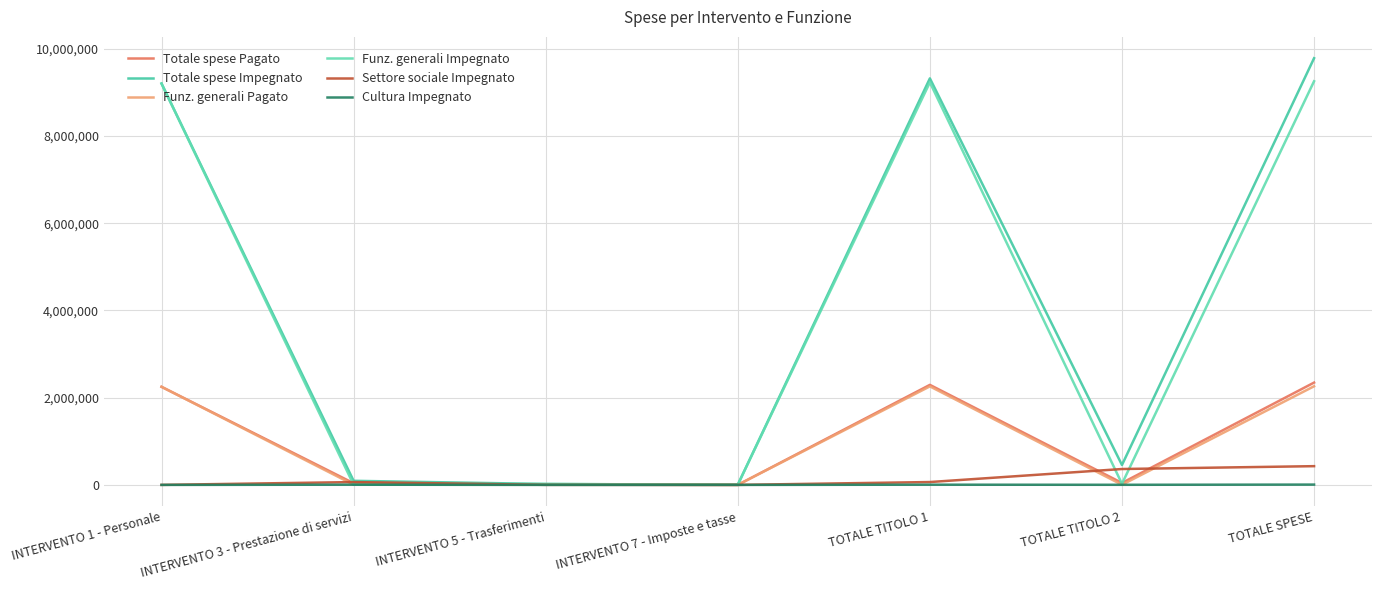

Is the value of Funz. generali Pagato at INTERVENTO 1 - Personale greater than the value of Cultura Impegnato at INTERVENTO 7 - Imposte e tasse?

Yes